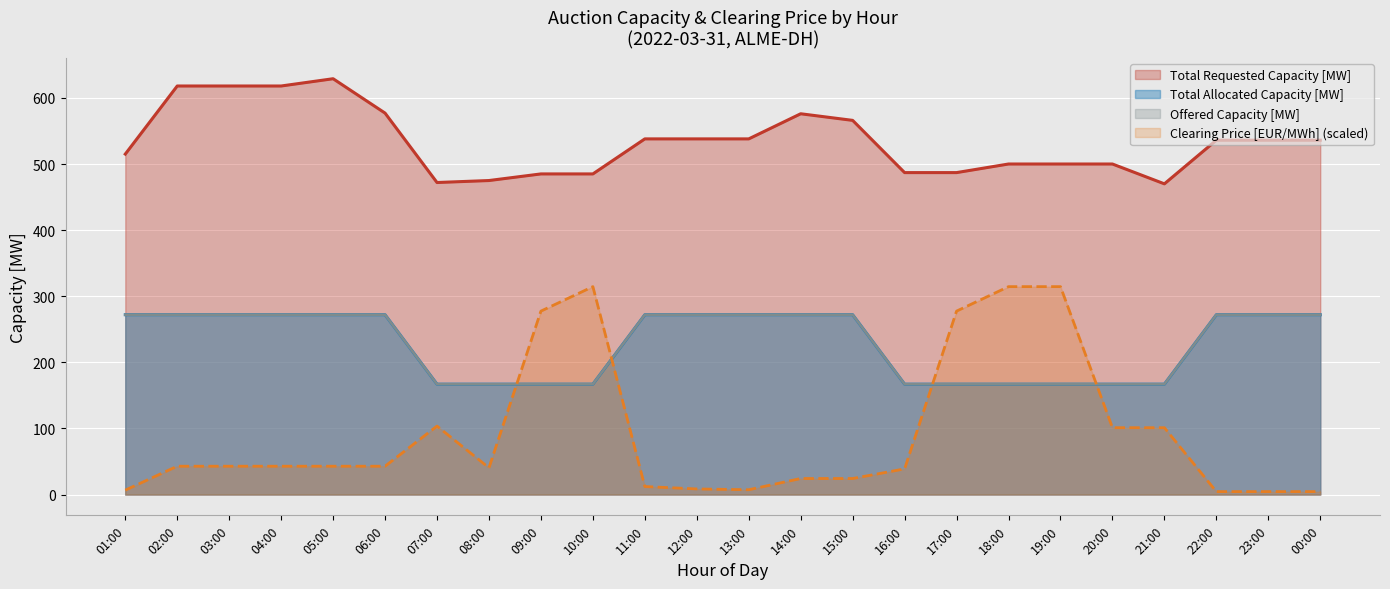

What is the label of the 9th point from the right?

16:00